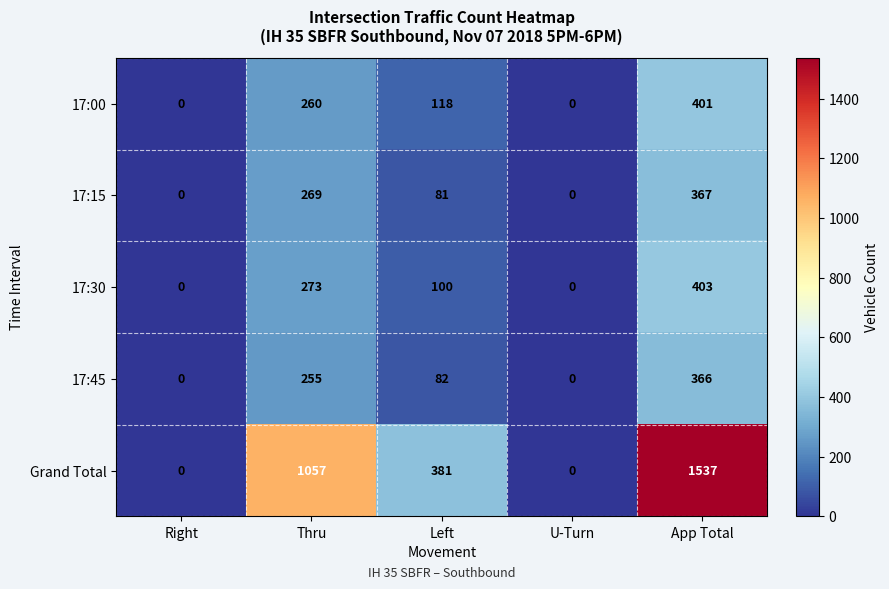

At which category is the sum across all series the highest?

App Total